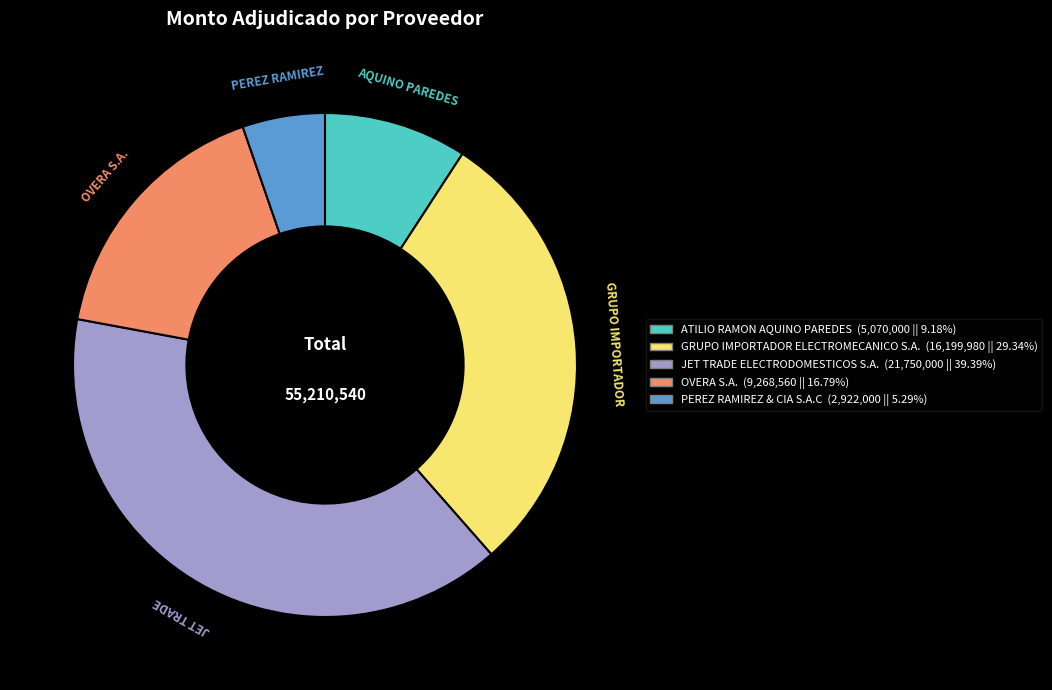

What is the ratio of the value at JET TRADE to the value at OVERA S.A.?

2.3